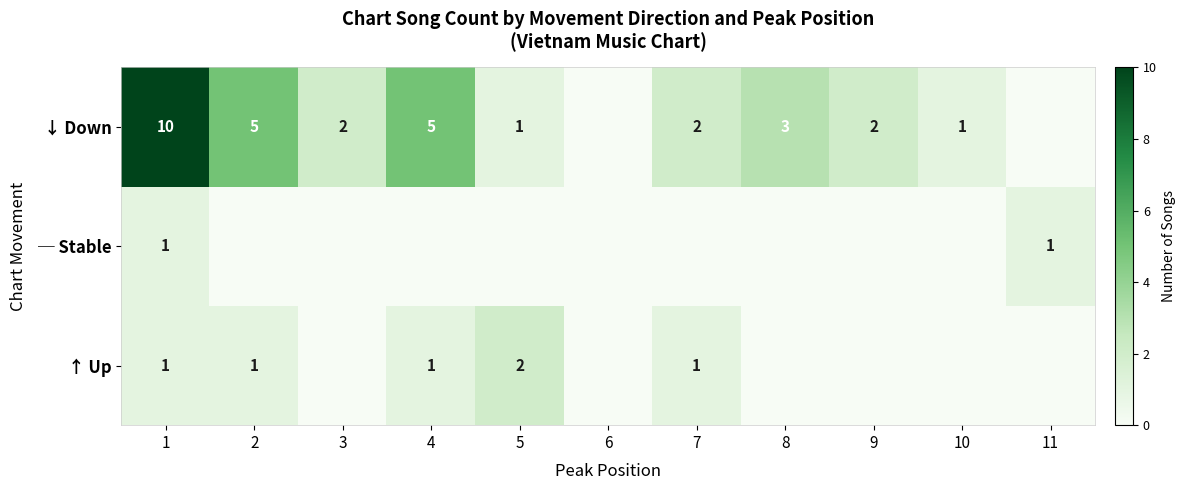

What is the sum of the ↓ Down values at 5 and 1?

11